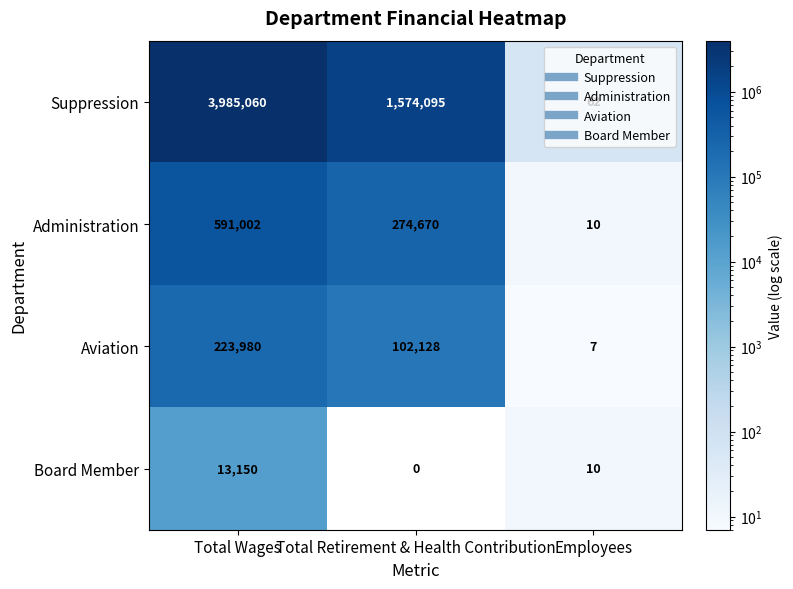

The Administration series shows 591002 at Total Wages. True or false?

True